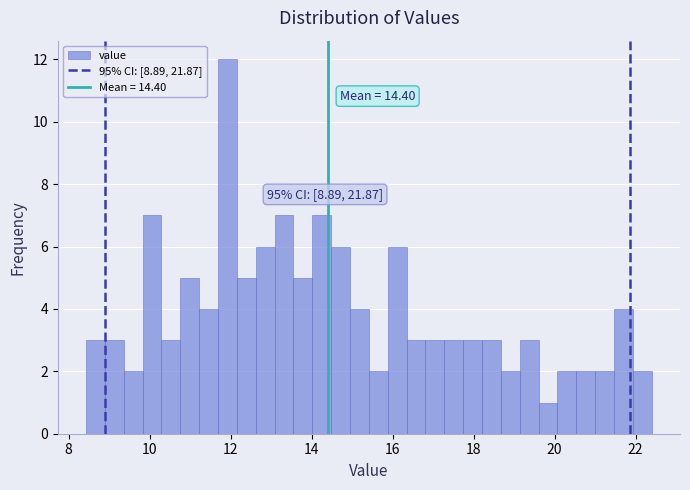

Read against the x-axis, roughly where is the centre of the tallest bar?

12.0